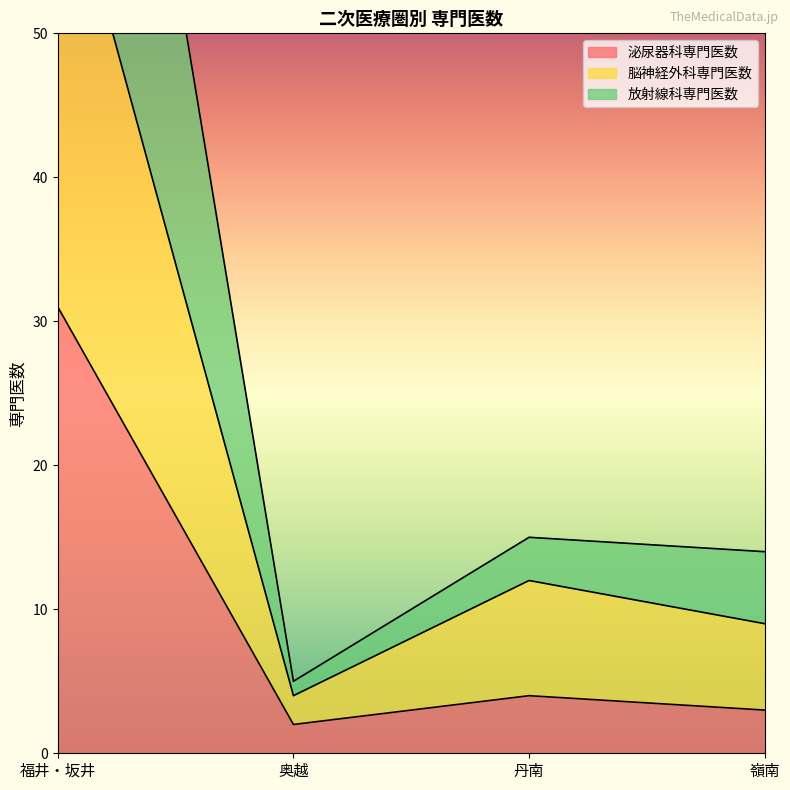

Which label corresponds to the largest value in the chart?

福井・坂井